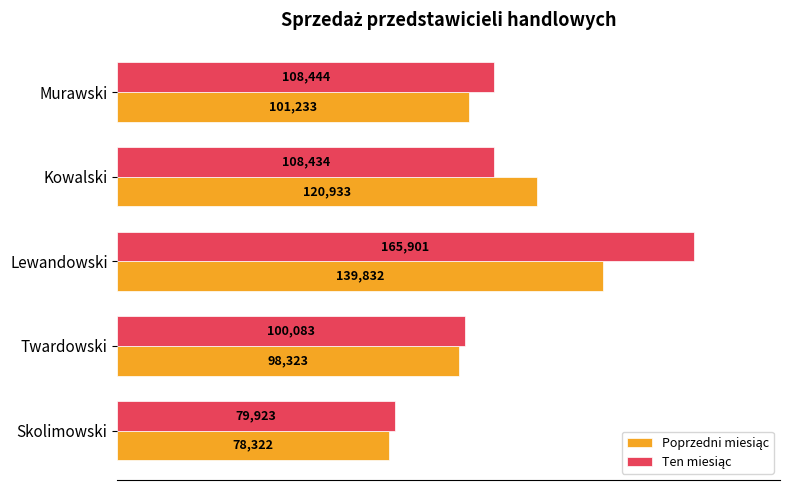

What is the spread (max minus min) of values at Skolimowski?

1601